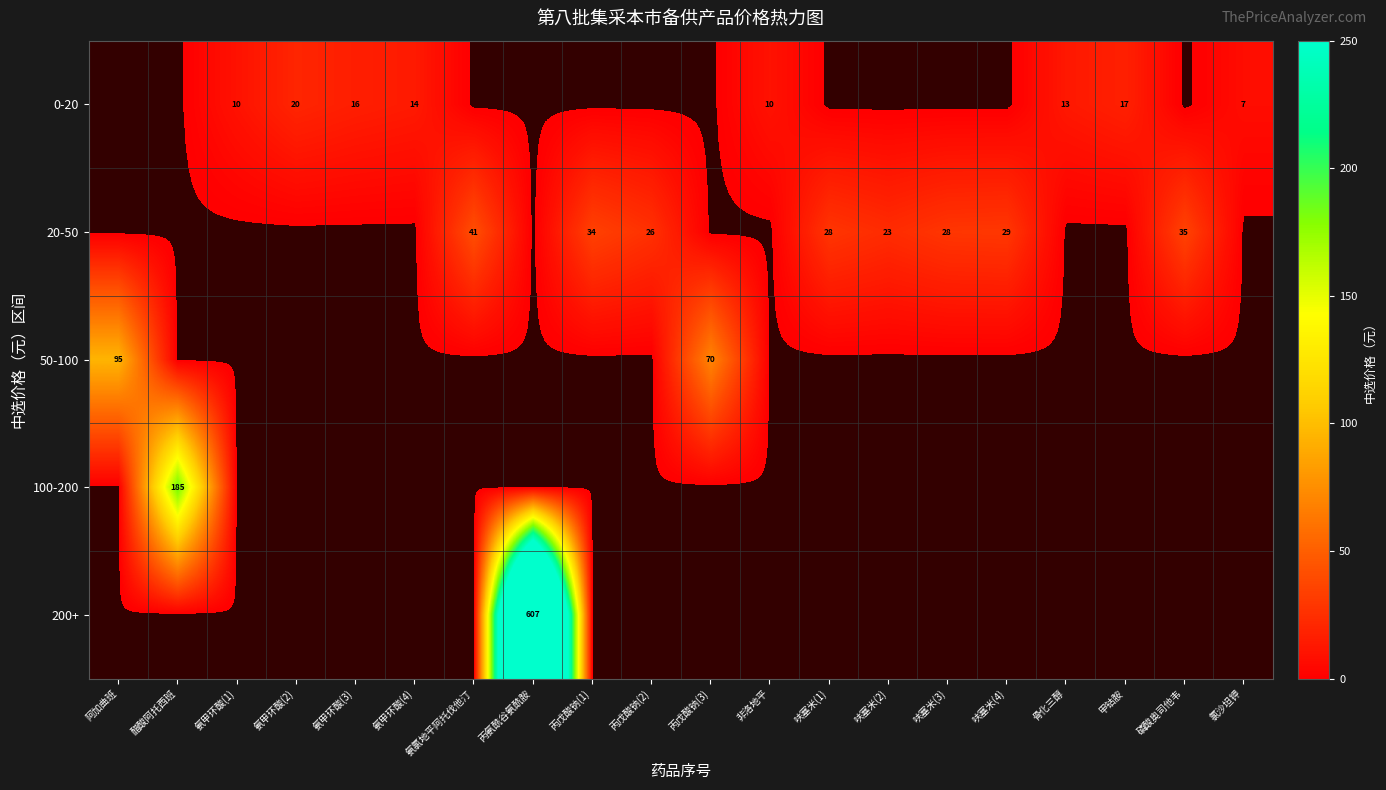

The value of 0-20 at 氨甲环酸(2) is 12. True or false?

False